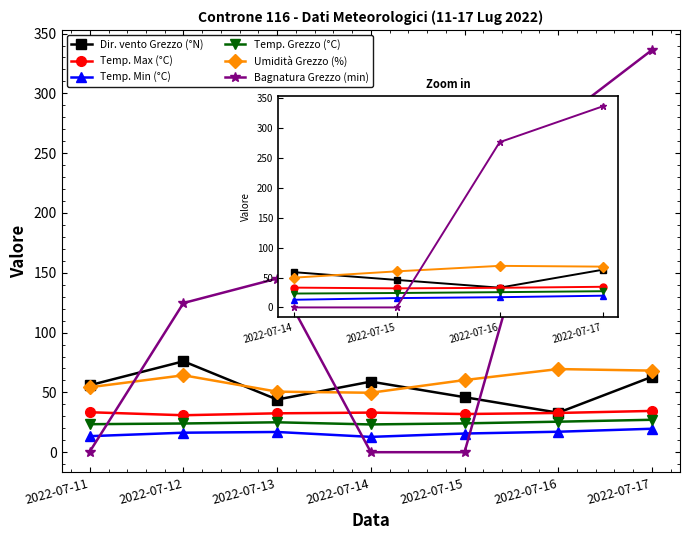

What is the difference between the second highest and minimum values in the Umidità Grezzo (%) series?

18.5